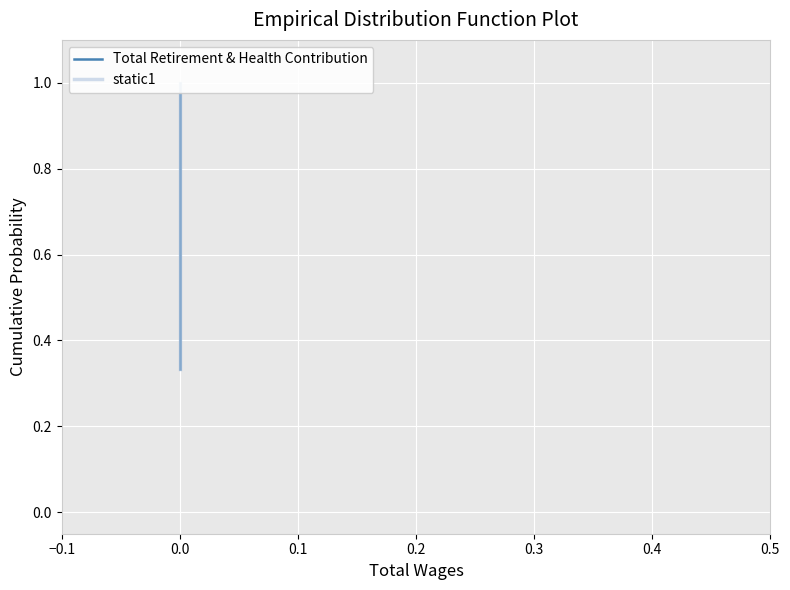

Is the value of Total Retirement & Health Contribution at 0.0 greater than the value of Total Retirement & Health Contribution_light at 0.0?

No